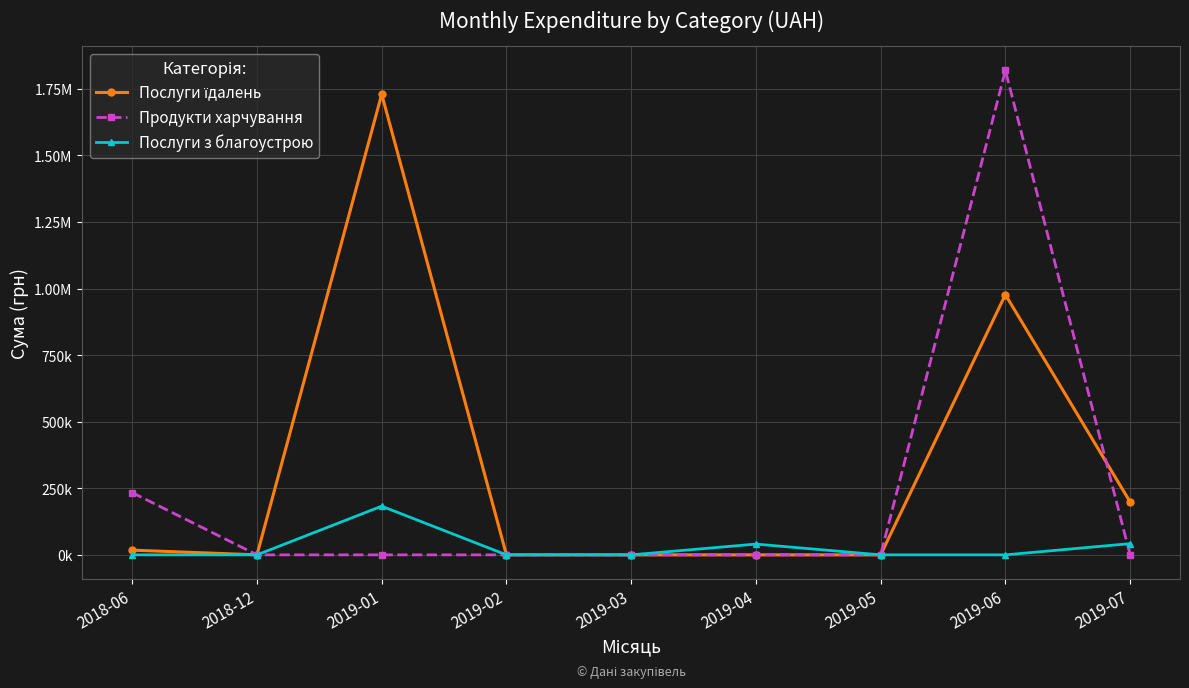

What is the value of the Послуги їдалень point at the 3rd from the left?

1730043.7